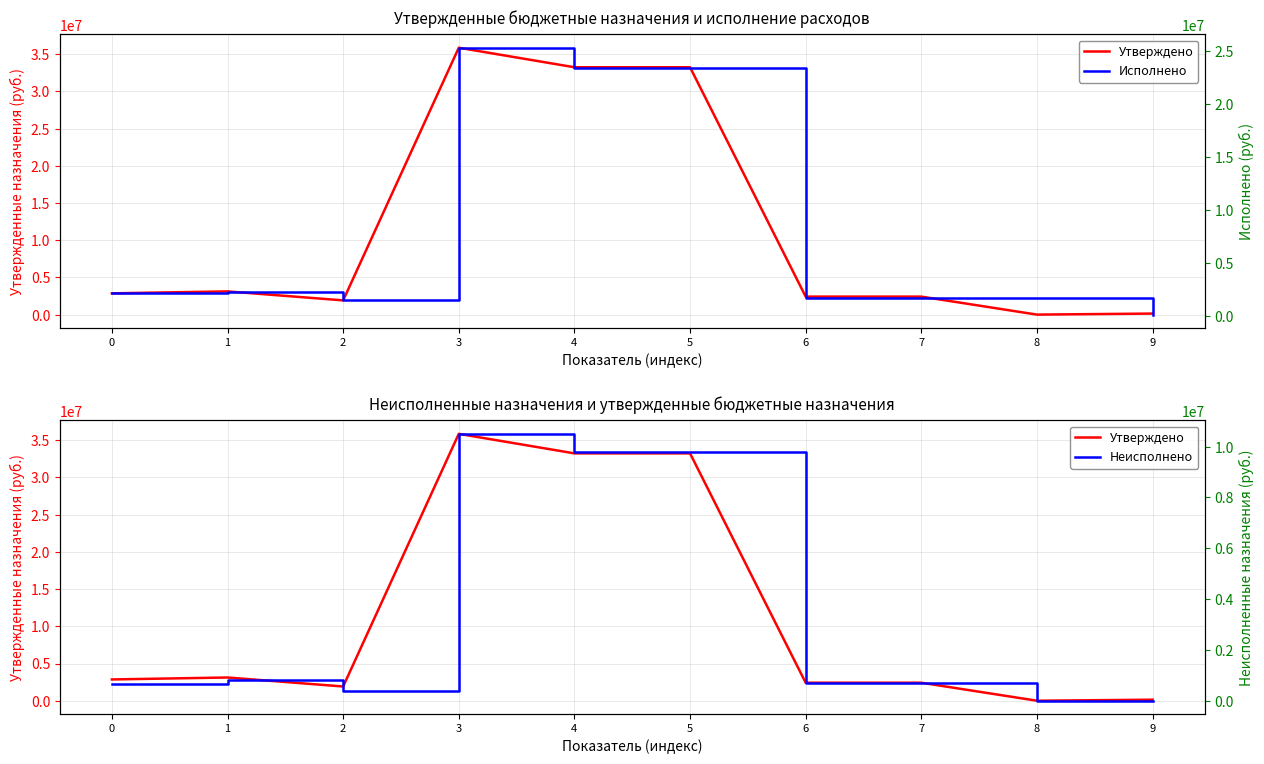

True or false: Исполнено has more than 1 interior local peaks.

True